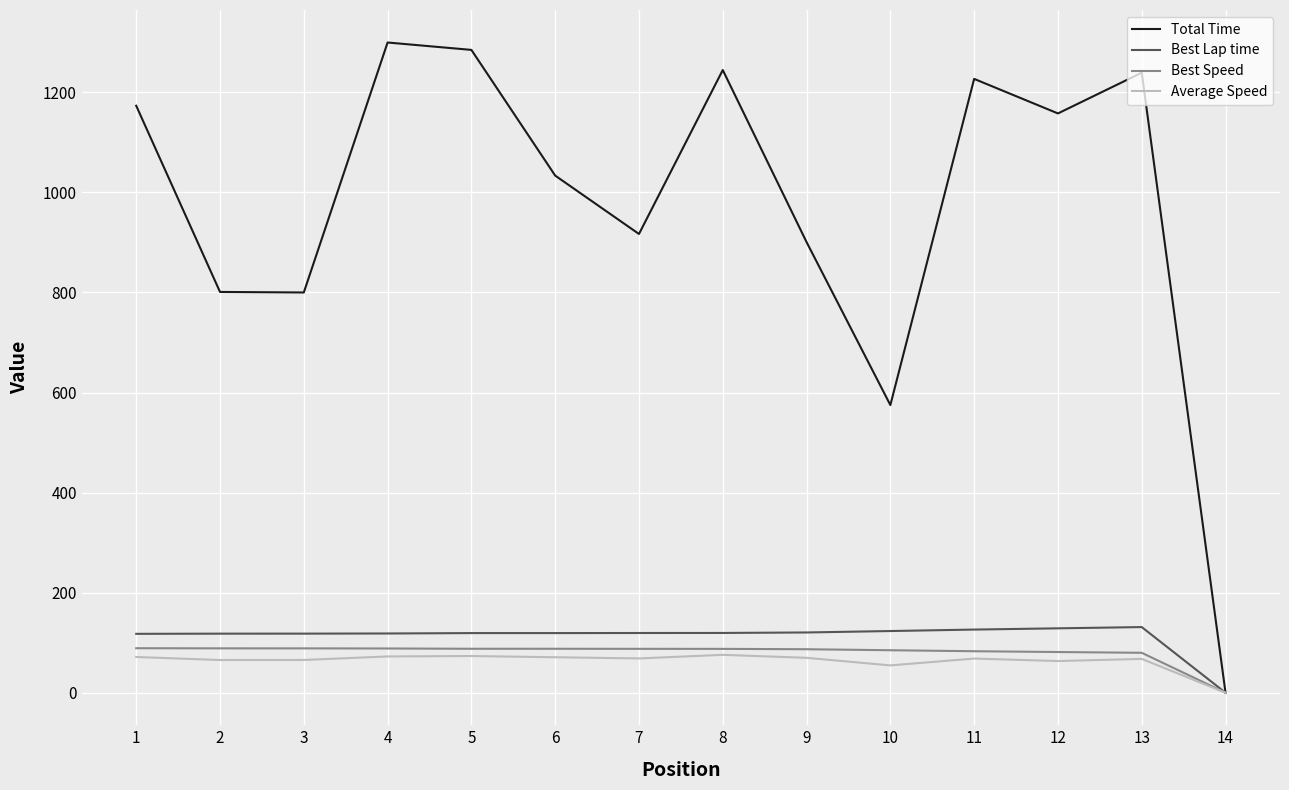

What is the difference between the Best Lap time values at 5 and 4?

0.8